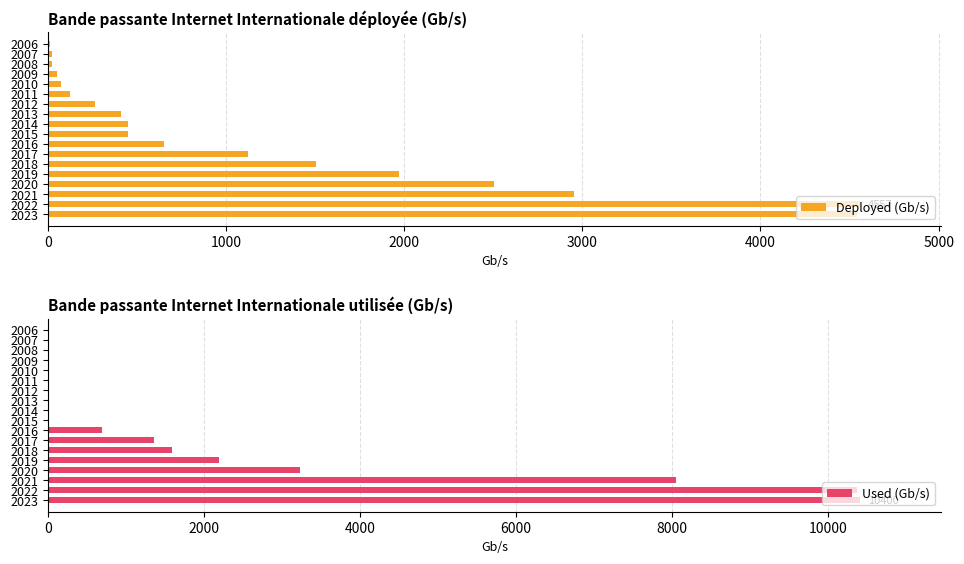

The value of Deployed (Gb/s) at 2012 is 266. True or false?

True